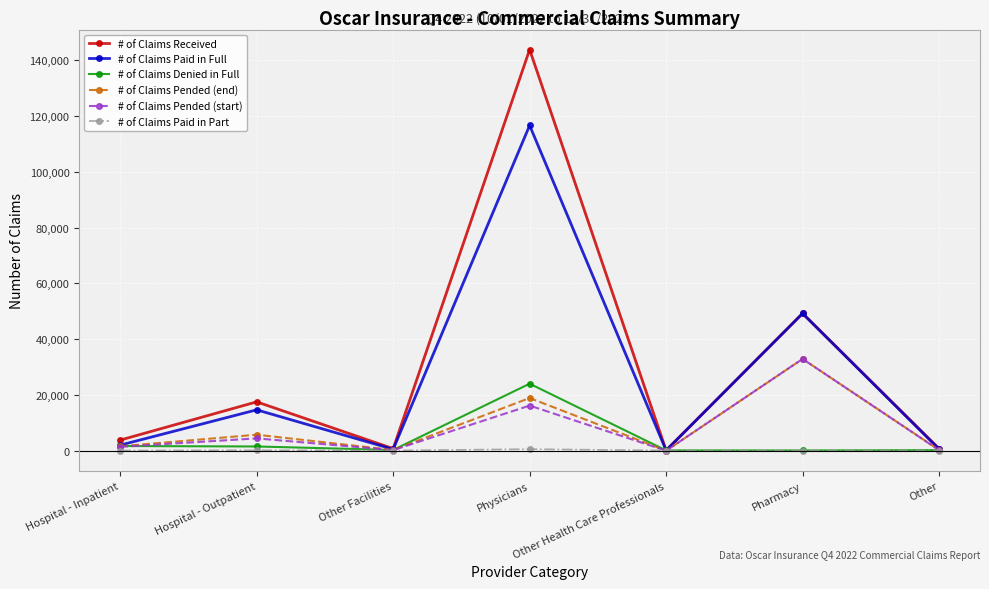

What is the smallest value displayed?

-62